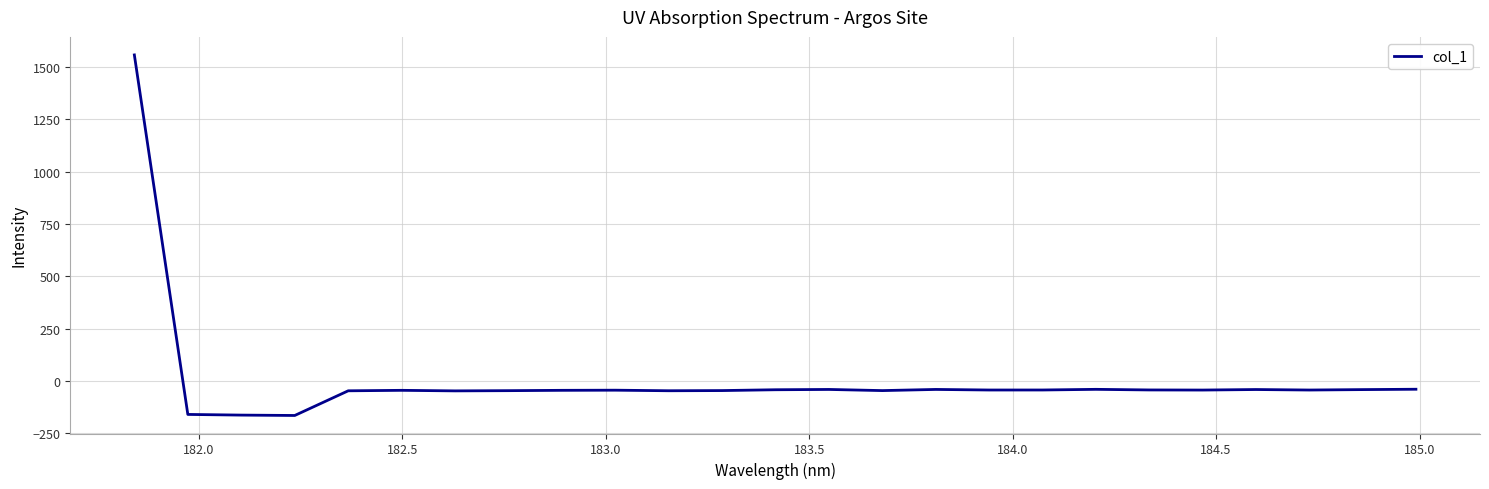

What is the sum of all values?

160.3